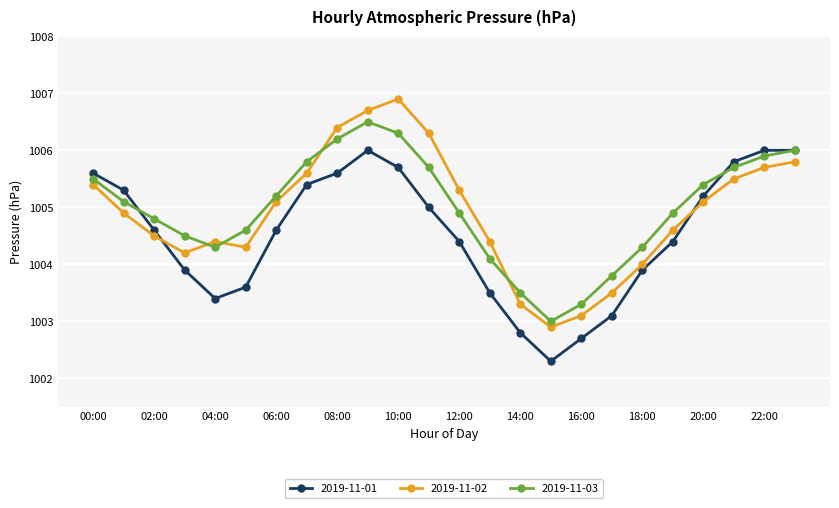

Which series has the widest spread of values?

2019-11-02